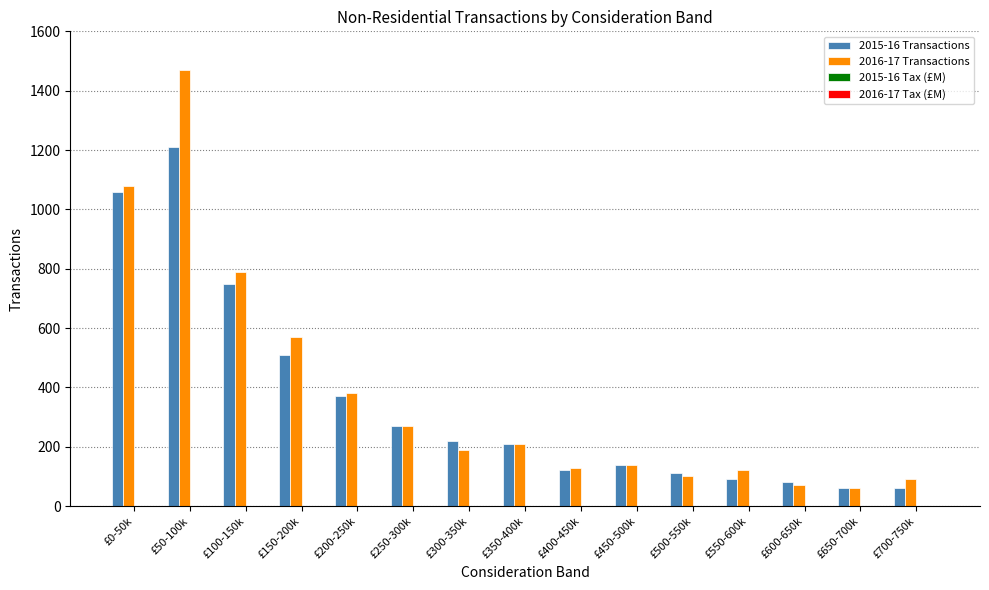

Is it true that 2016-17 Transactions equals 90.0 at £700-750k?

True